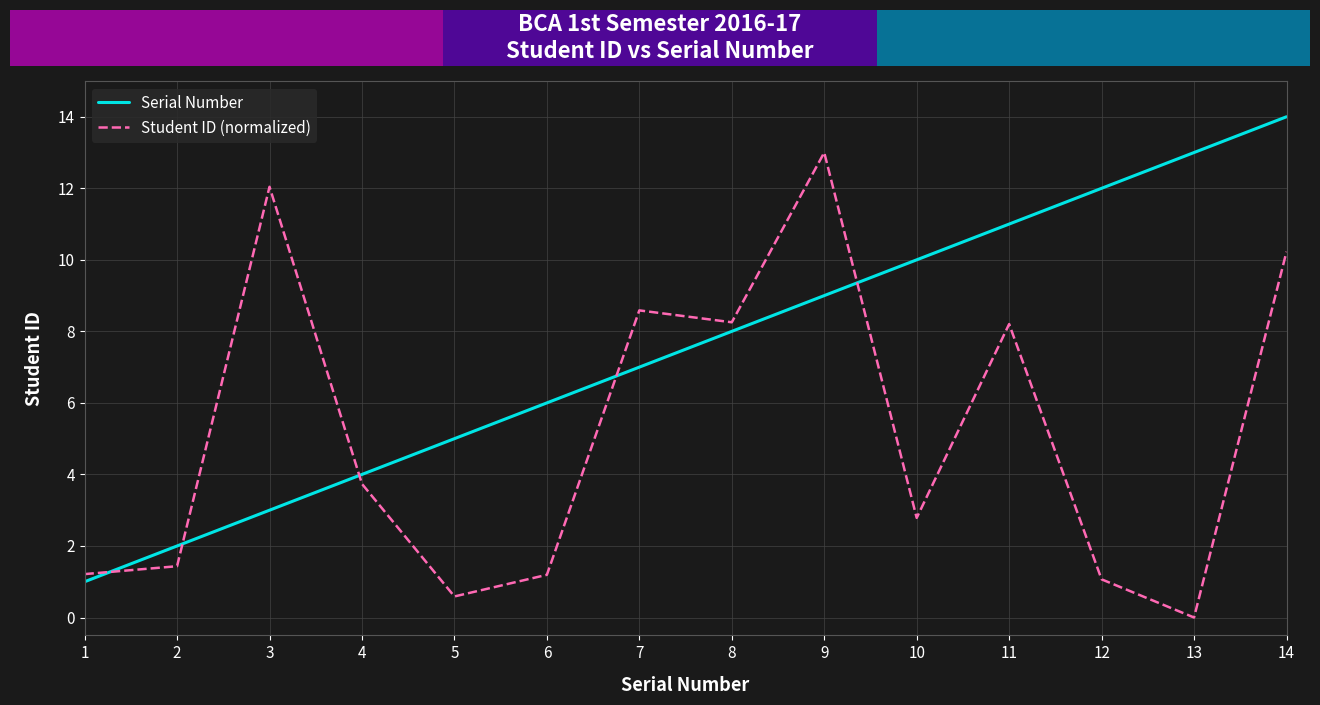

How many lines are shown in the chart?

2